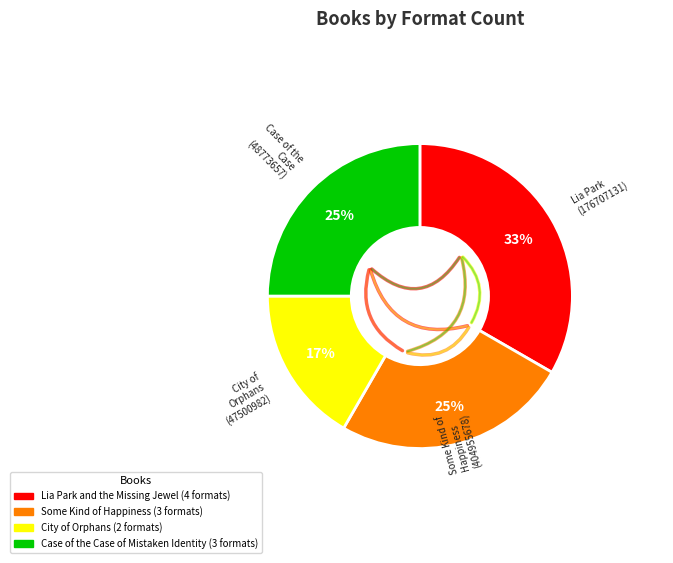

Is it true that Lia Park and the Missing Jewel is 33% of the pie?

True